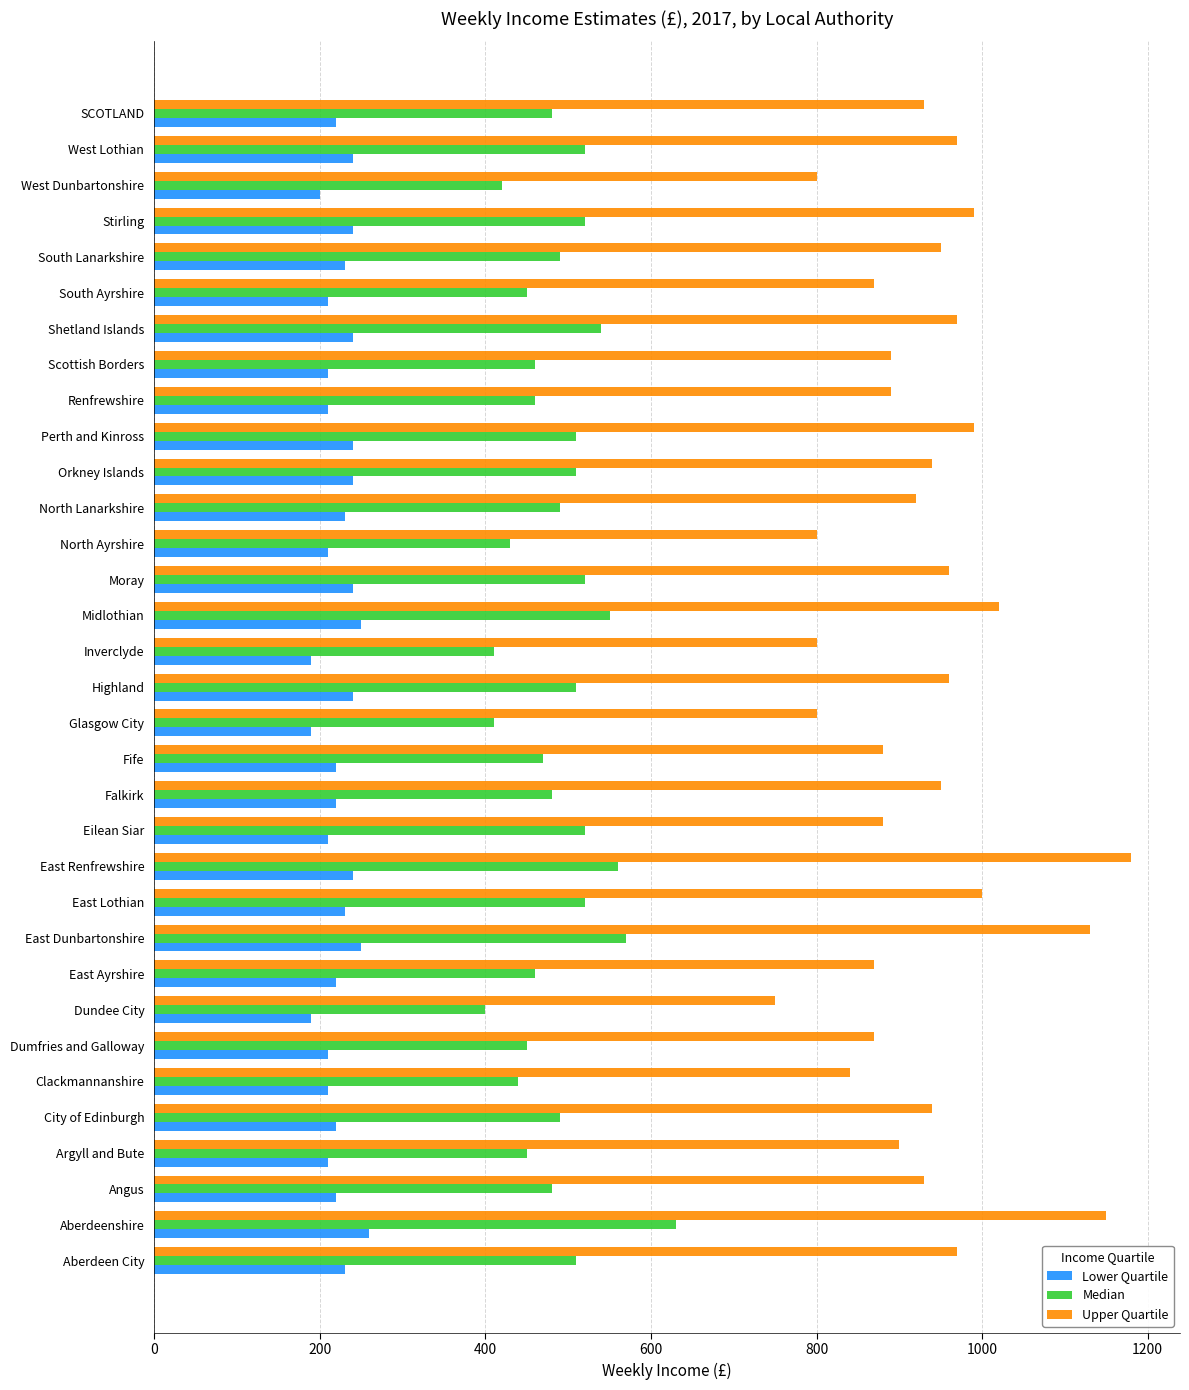

Count the number of data series in this chart.

3